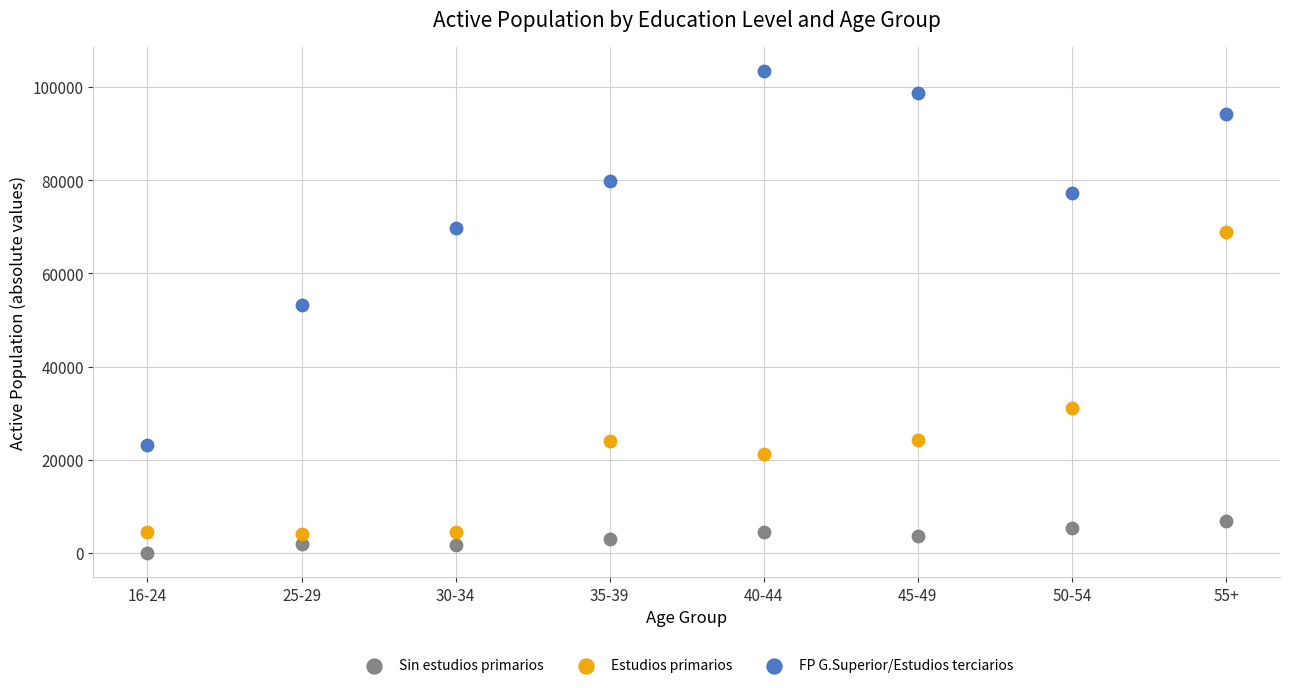

Which series has the largest Y range (max minus min)?

FP G.Superior/Estudios terciarios